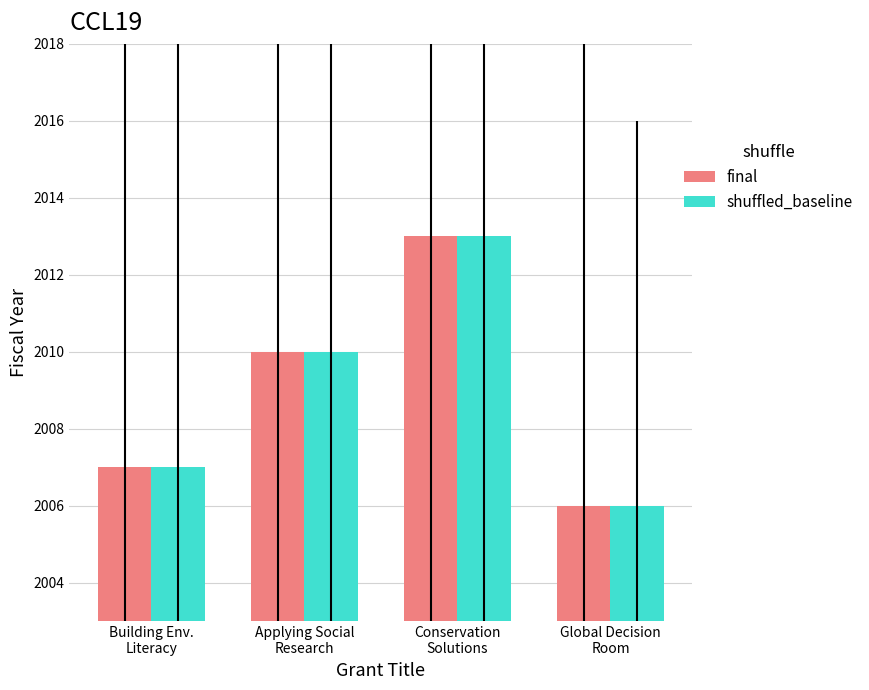

What is the difference between the maximum and minimum values in the shuffled_baseline series?

7